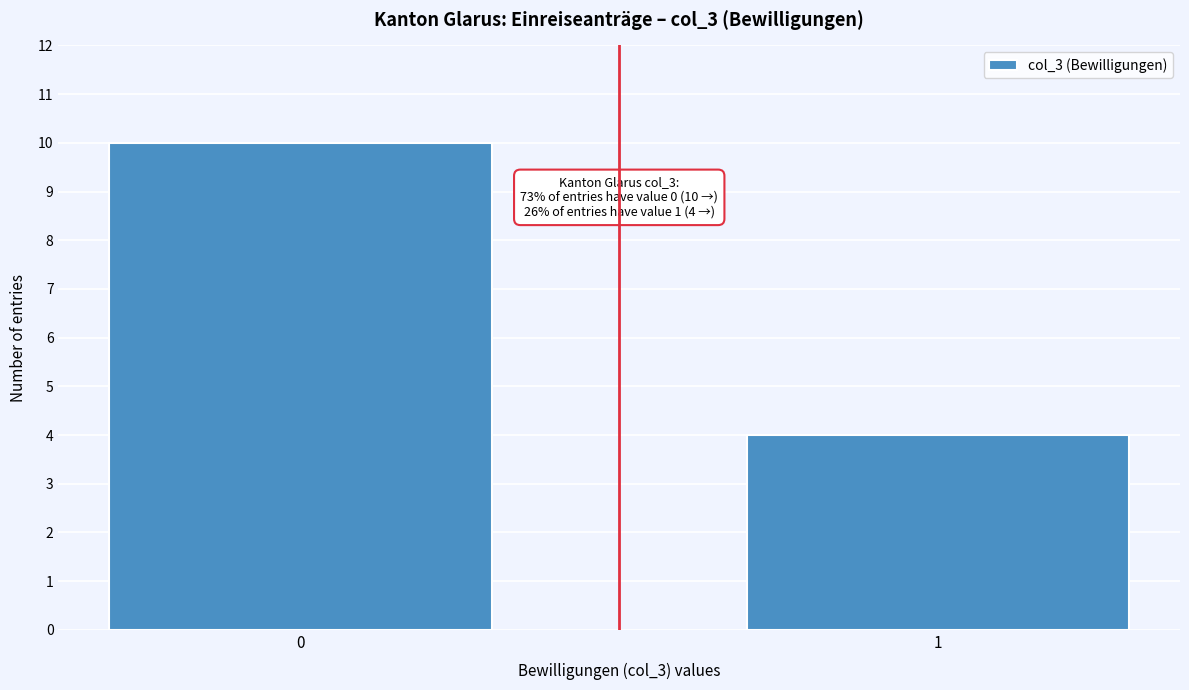

Reading left to right, transcribe all the data shown in this chart.

10	4